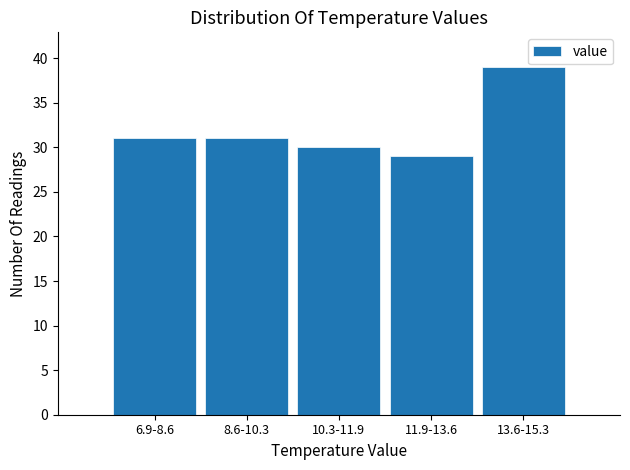

Reading left to right, list all the values displayed in this chart.

6.9-8.6=31	8.6-10.3=31	10.3-11.9=30	11.9-13.6=29	13.6-15.3=39